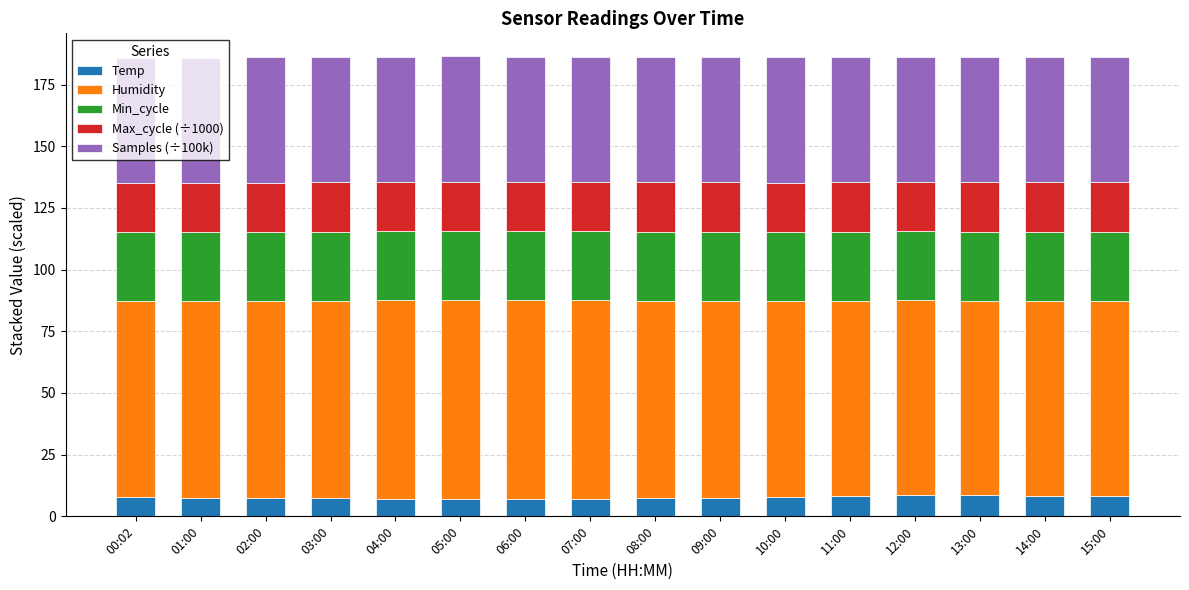

What is the highest value of the Temp series?

8.6